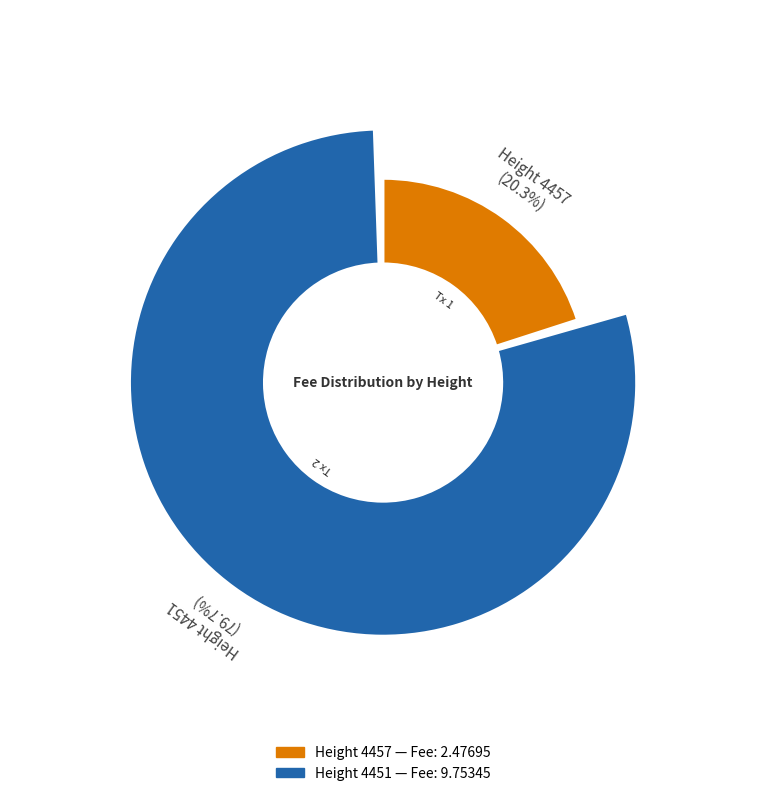

Combined, do 4451 and 4457 account for over 50%?

Yes